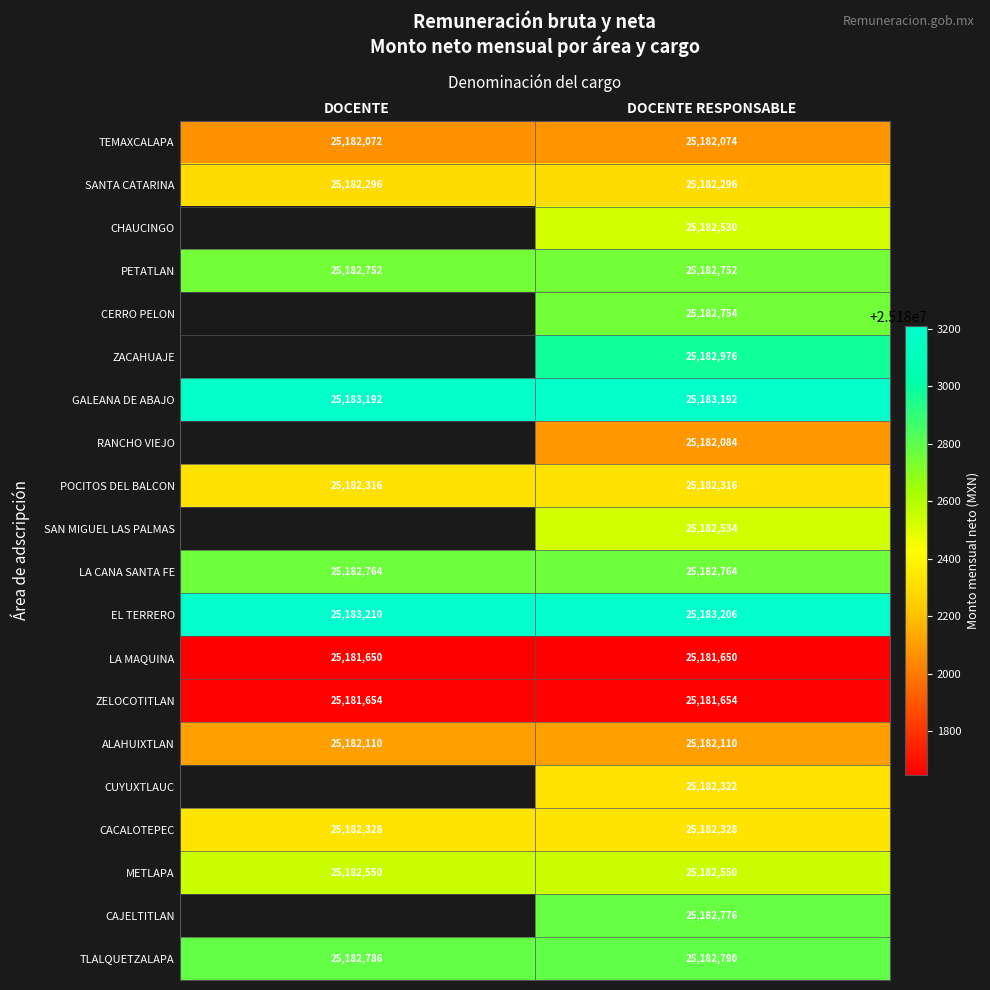

Between DOCENTE RESPONSABLE and DOCENTE, which is larger?

DOCENTE RESPONSABLE